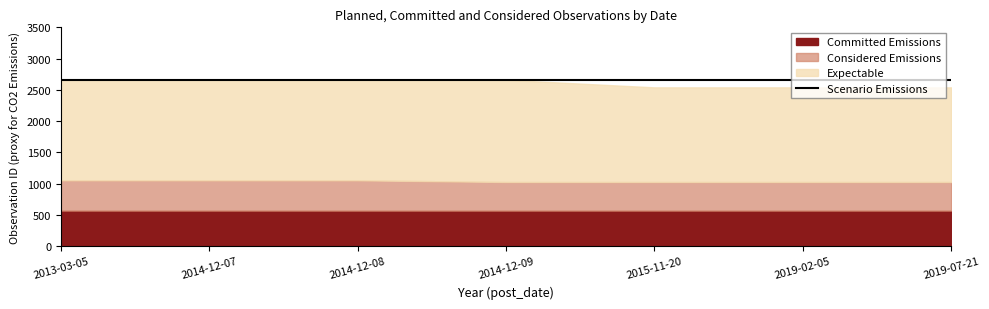

Rank the series by their maximum value, from lowest to highest.

Committed Emissions, Considered Emissions, Expectable, Scenario Emissions